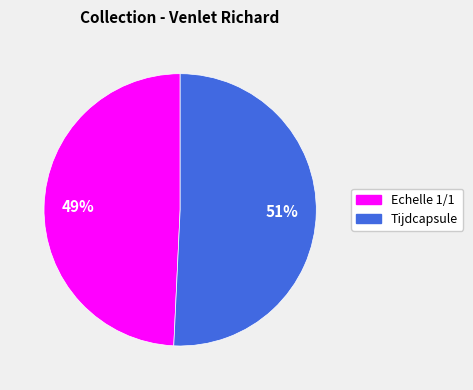

Which has a higher value, Tijdcapsule or Echelle 1/1?

Tijdcapsule